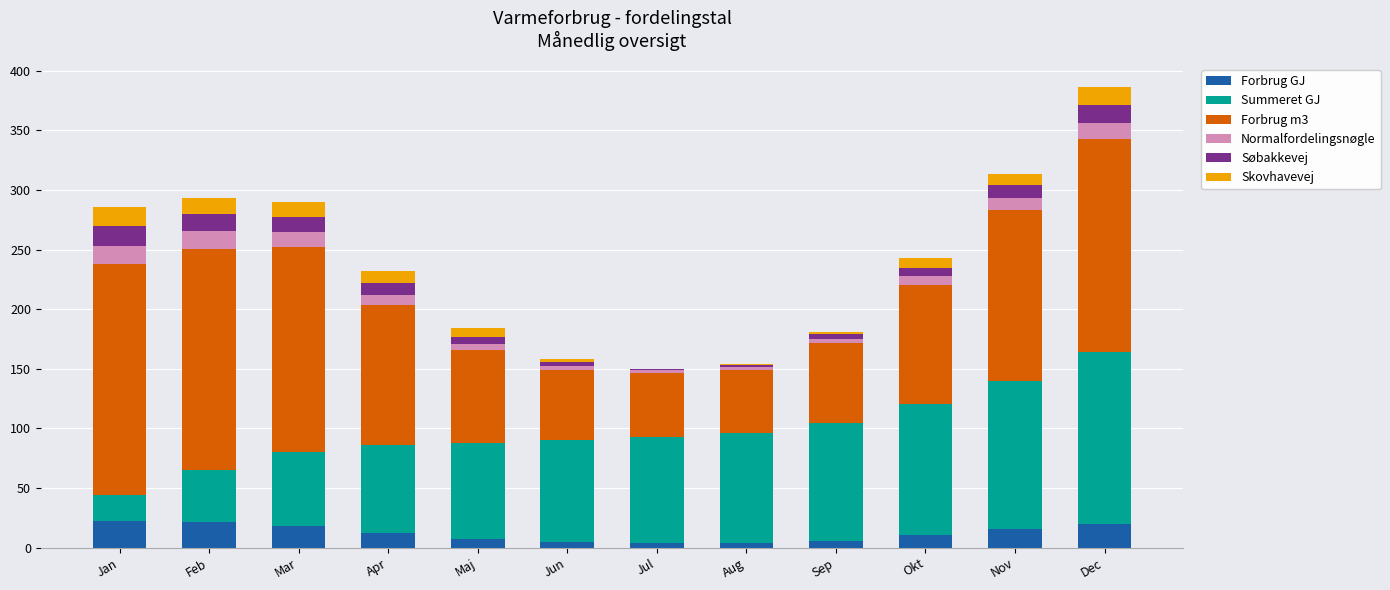

What is the total value across all series at Dec?

386.3